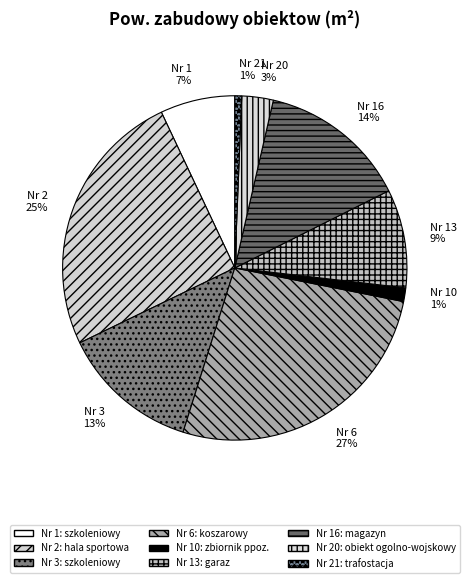

To the nearest percent, what is the average slice percentage?

11%